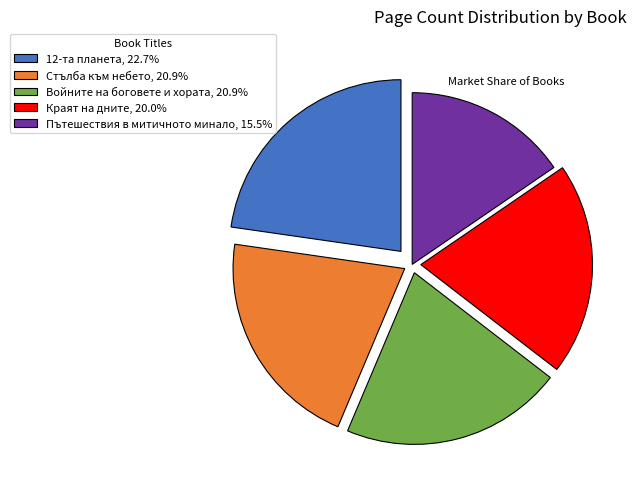

Combined, do Пътешествия в митичното минало and Краят на дните account for over 50%?

No